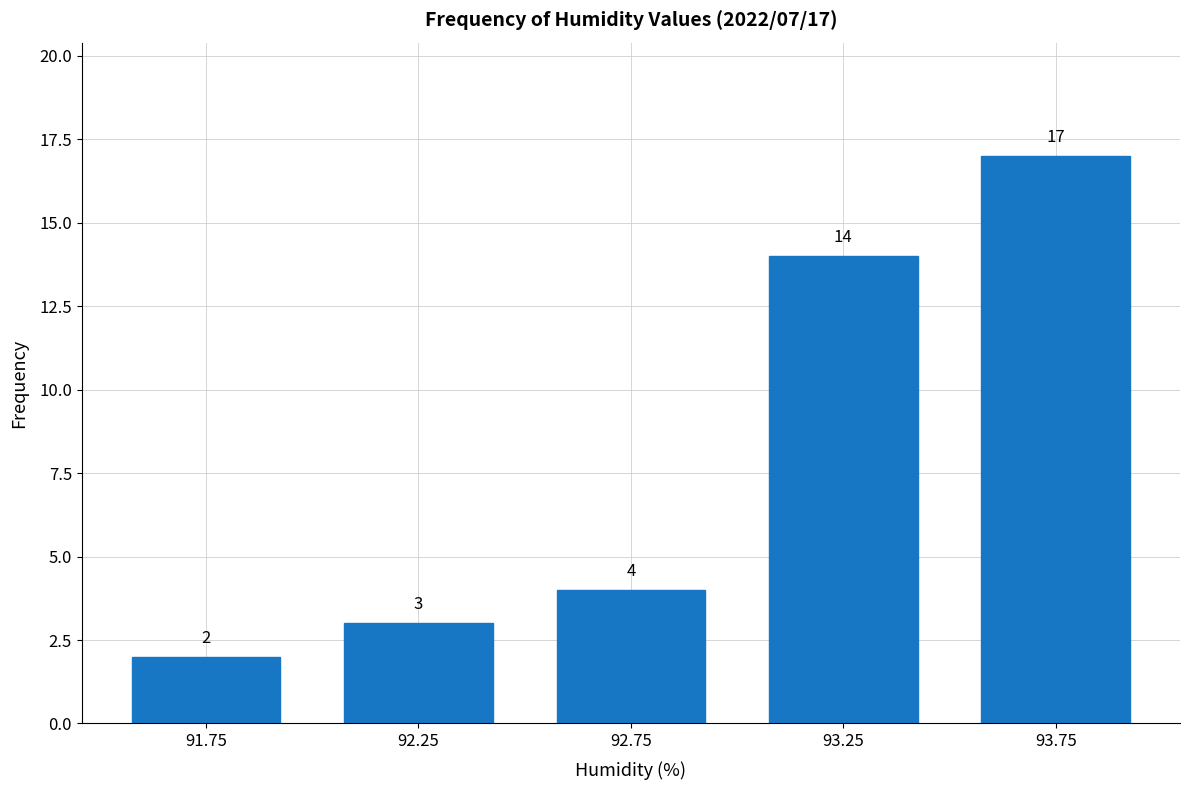

The value at 92.25 is 3. True or false?

True